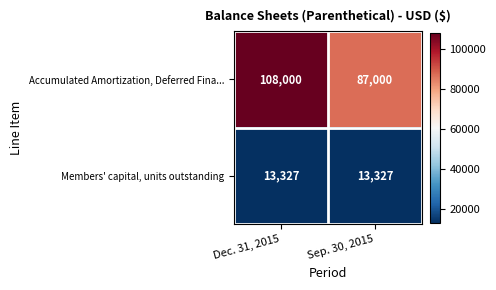

What is the sum of the Members' capital, units outstanding values at Sep. 30, 2015 and Dec. 31, 2015?

26654